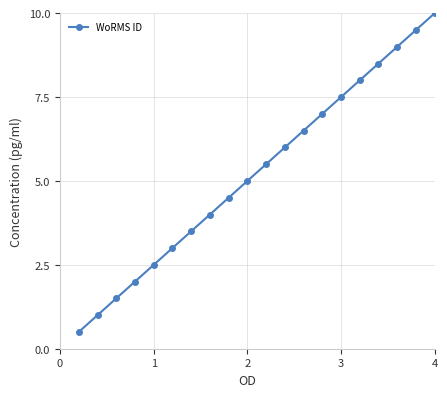

What is the value of the 5th point from the left?

2.5